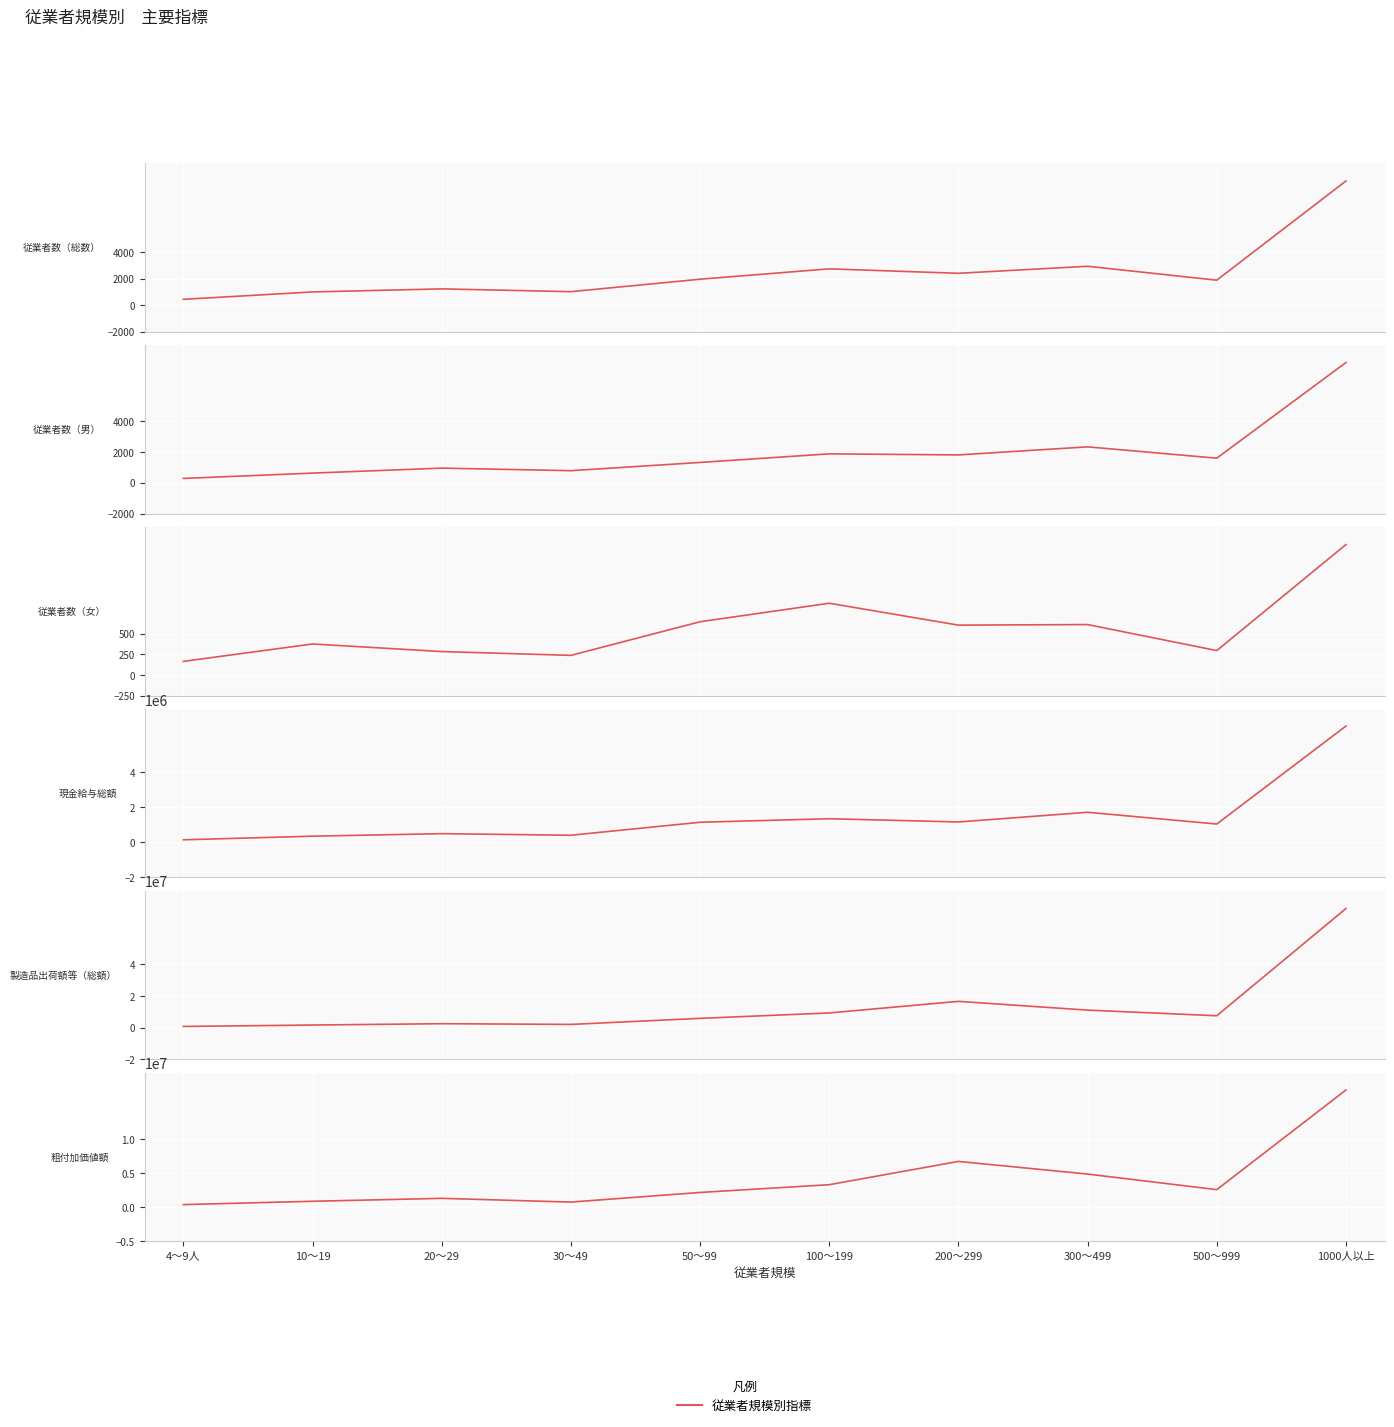

Where does the 製造品出荷額等（総額） series first go above 7468877?

100～199